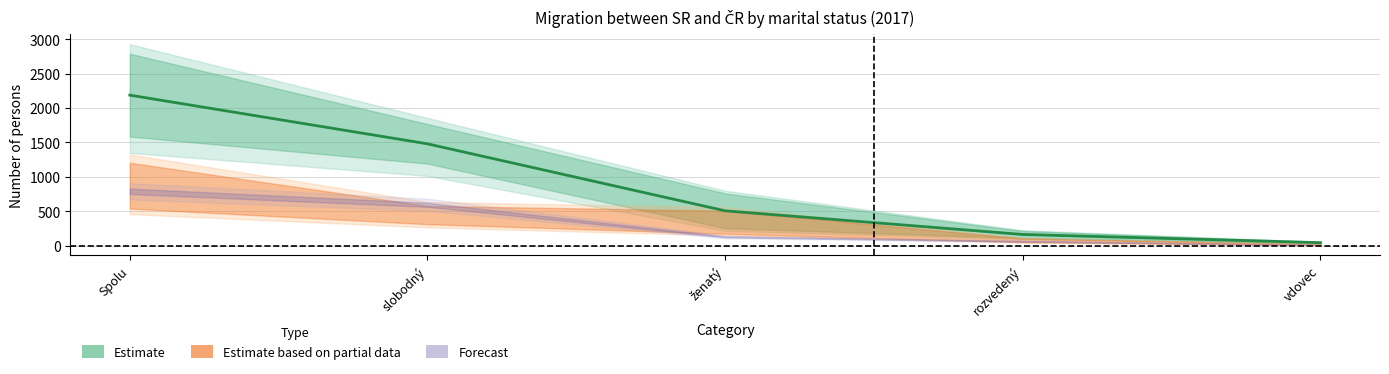

List the labels in order of value, largest first.

Spolu, slobodný, ženatý, rozvedený, vdovec